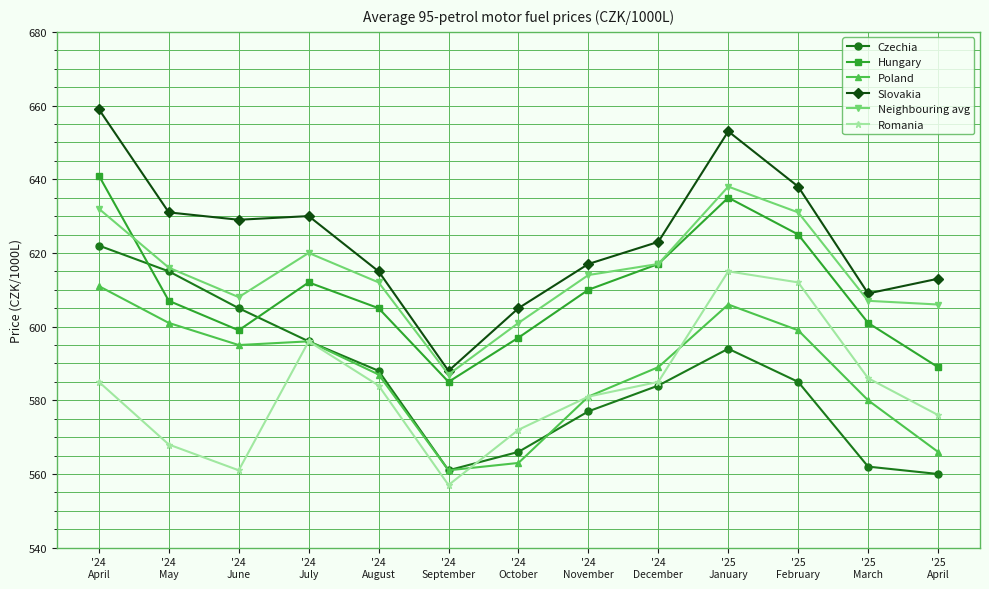

What is the approximate value of Neighbouring avg at '24
September?

587